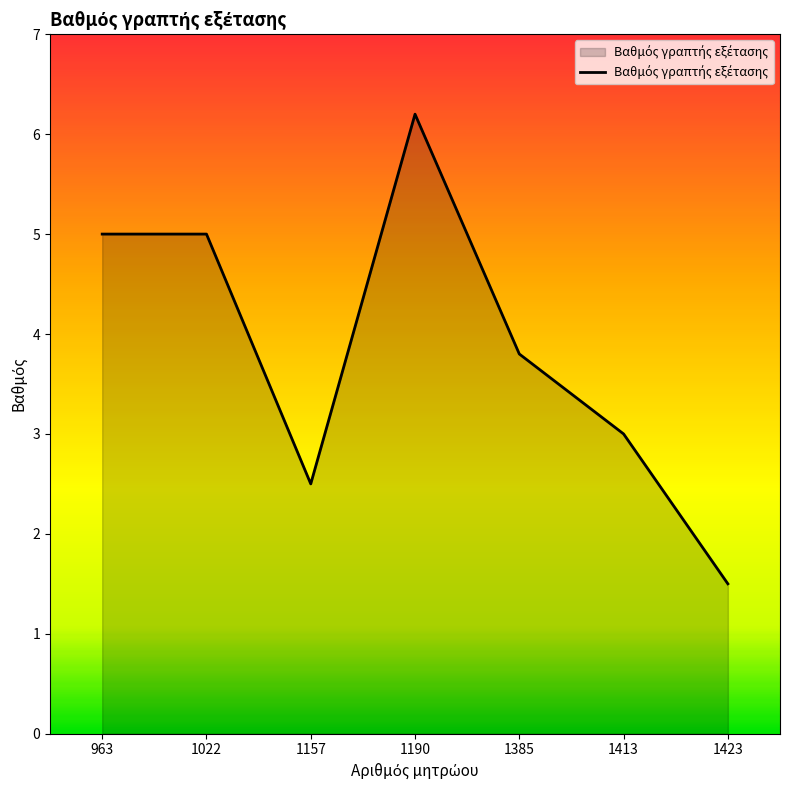

Reading left to right, list all the values displayed in this chart.

963=5.0	1022=5.0	1157=2.5	1190=6.2	1385=3.8	1413=3.0	1423=1.5